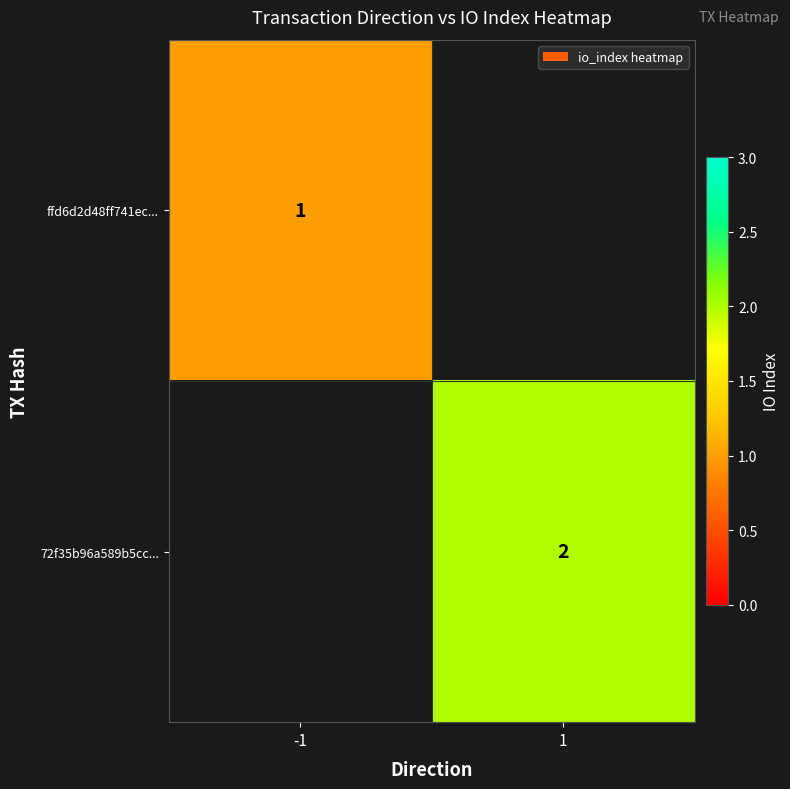

Count the number of data series in this chart.

2